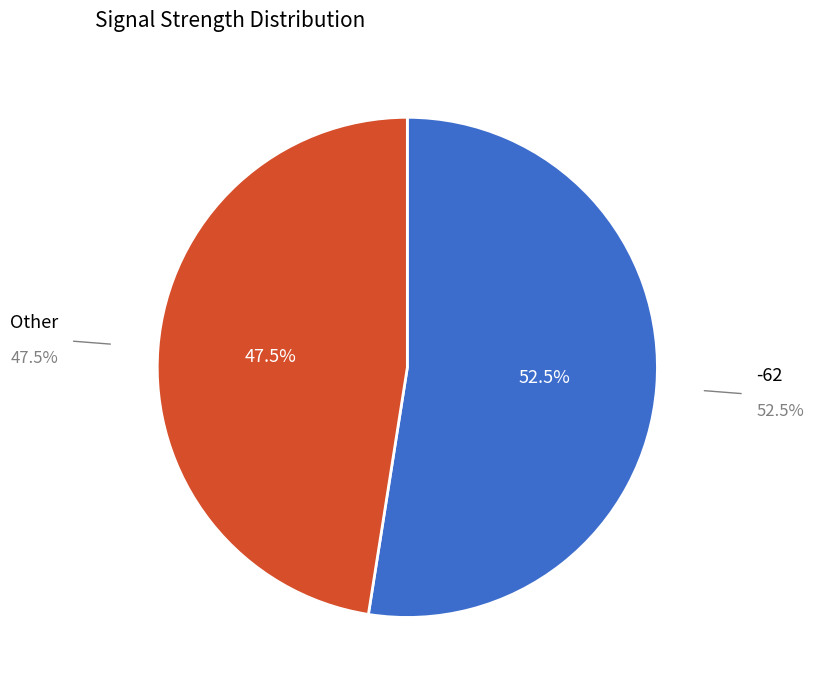

Does any single category account for the majority?

Yes